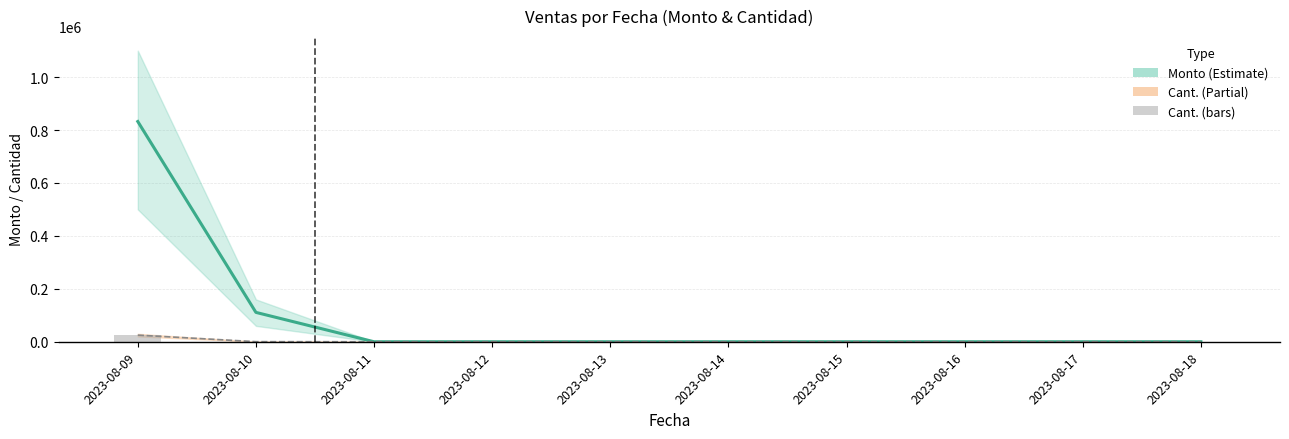

What is the average value of the Cant. (bars) series?

2529.6